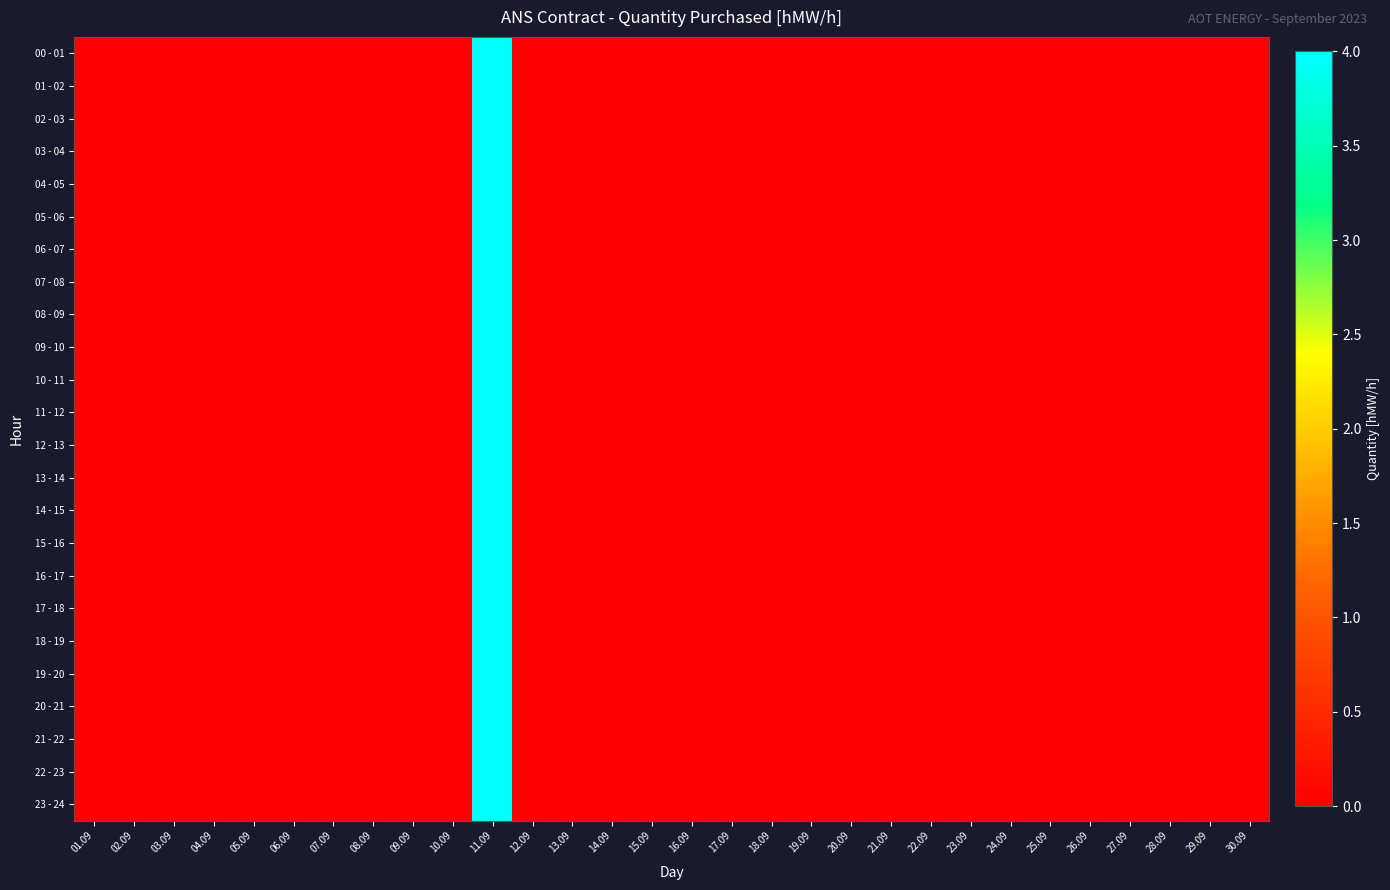

Which label corresponds to the largest value in the chart?

11.09